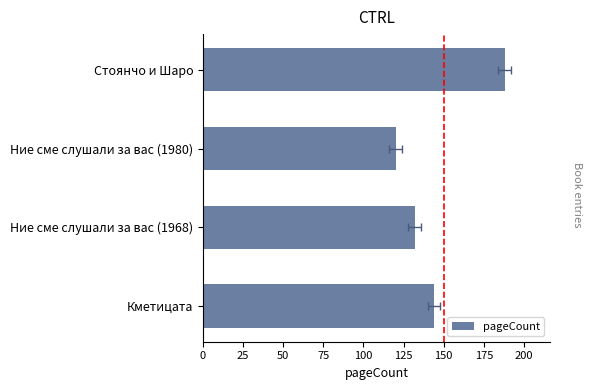

What is the sum of all values?

584